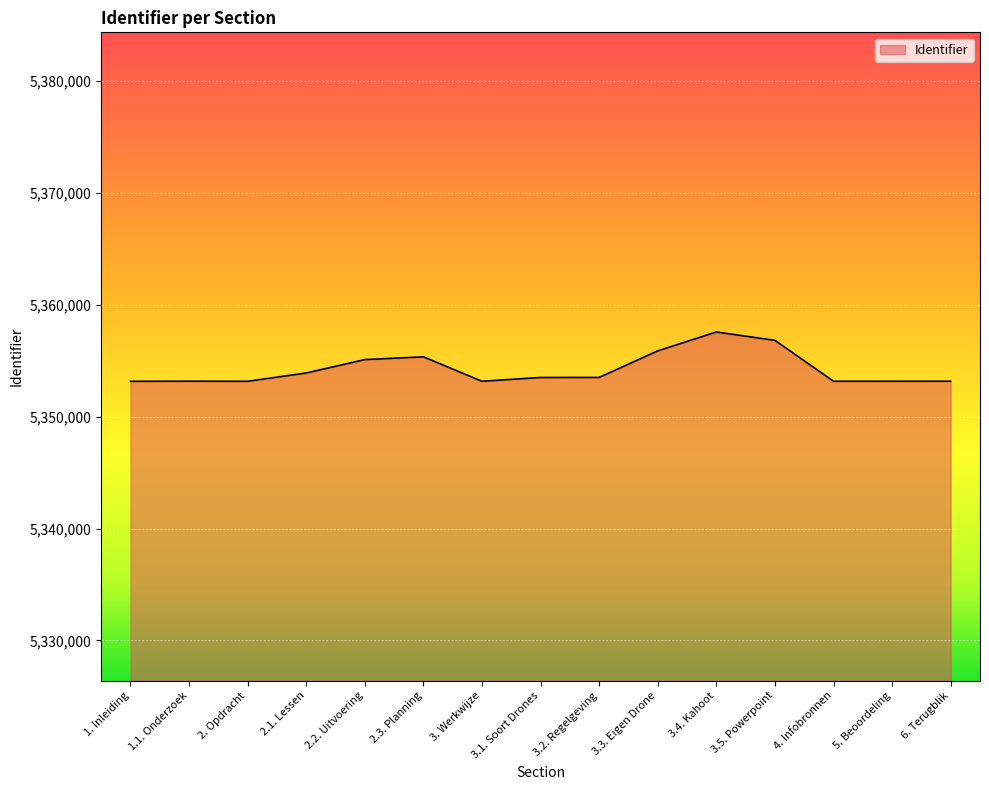

What is the ratio of the value at 4. Infobronnen to the value at 6. Terugblik?

1.0